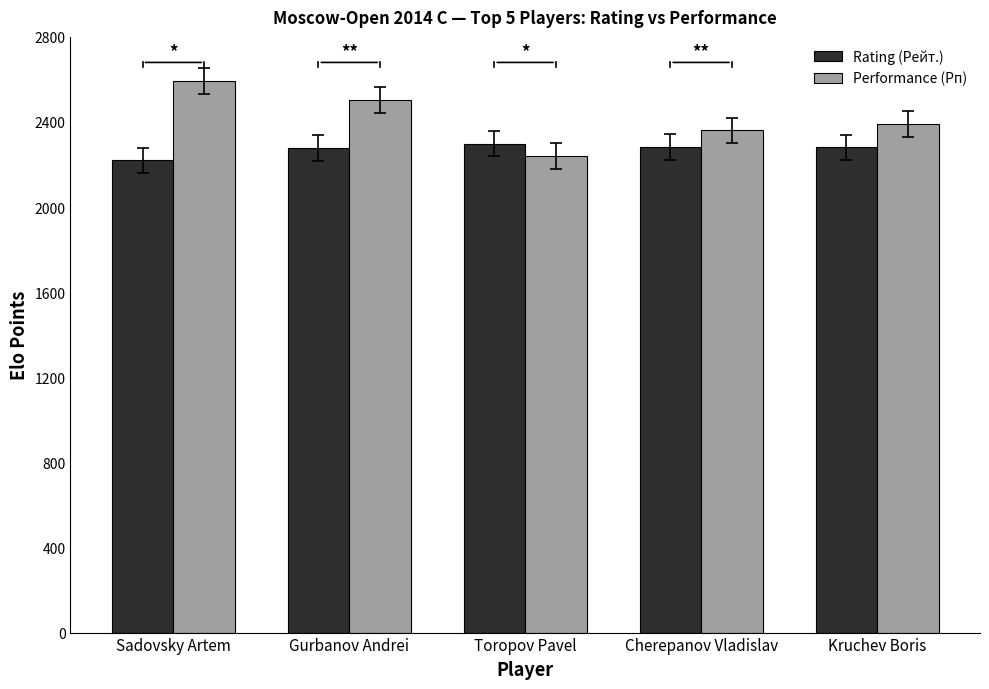

At how many categories does at least one series exceed 2327?

4